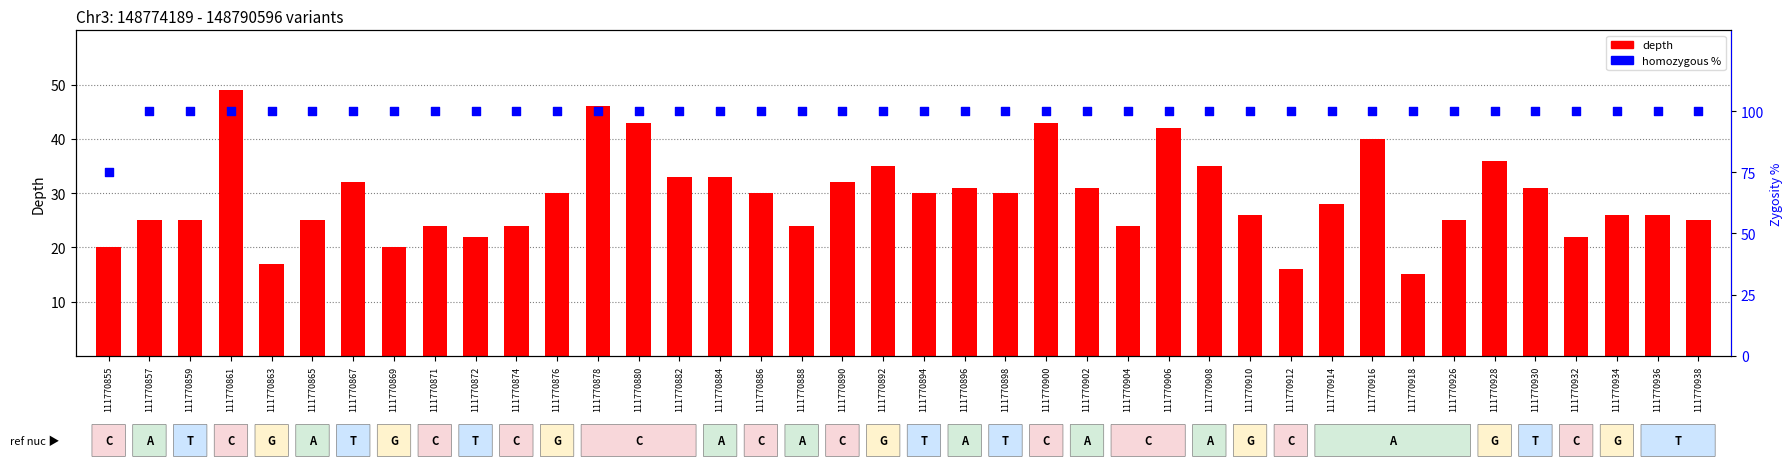

Which series reaches the minimum Y coordinate?

depth